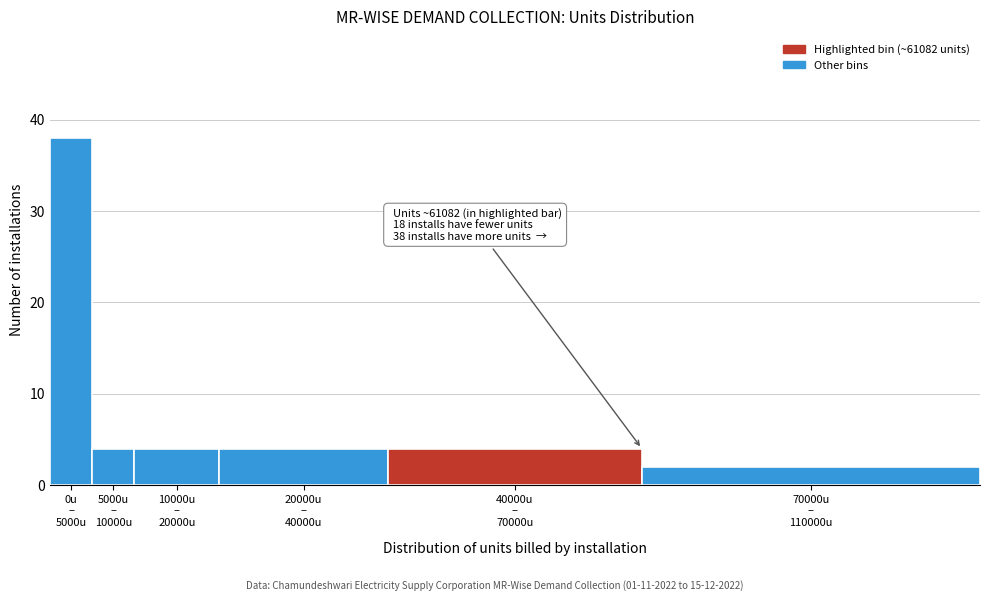

Reading left to right, transcribe all the data shown in this chart.

38	4	4	4	4	2